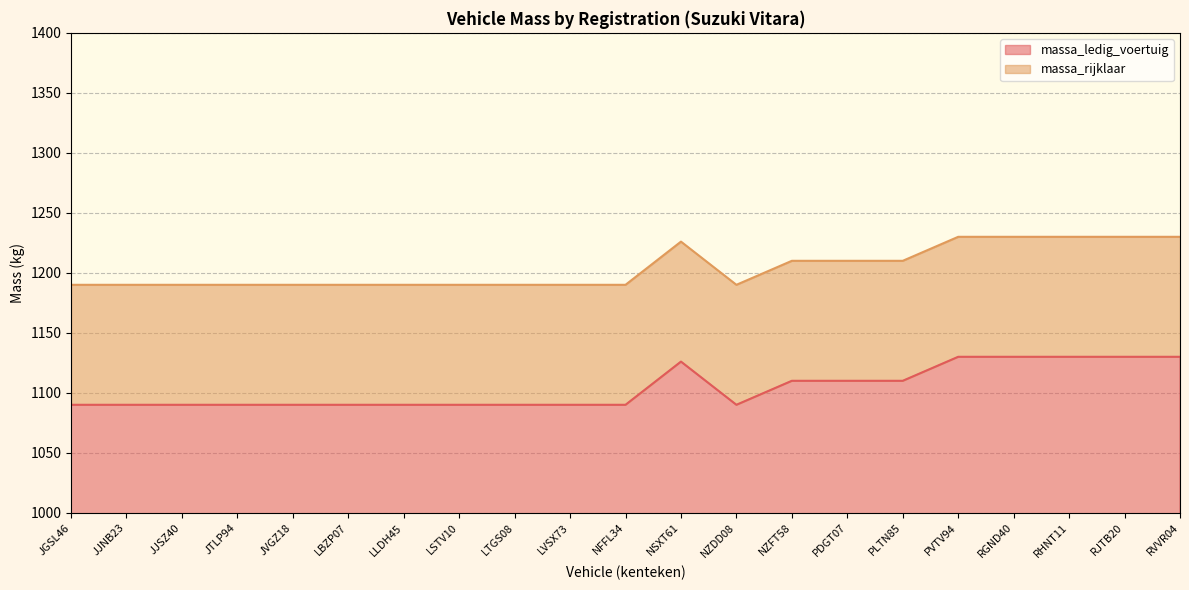

True or false: massa_rijklaar and massa_ledig_voertuig cross at least once.

False